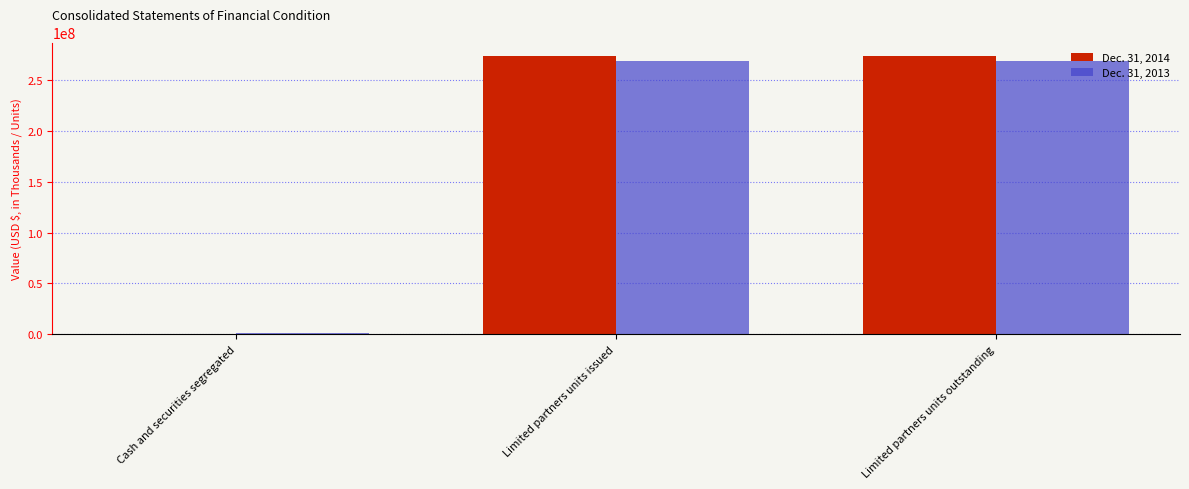

Is it true that Dec. 31, 2013 equals 268373419 at Limited partners units issued?

True